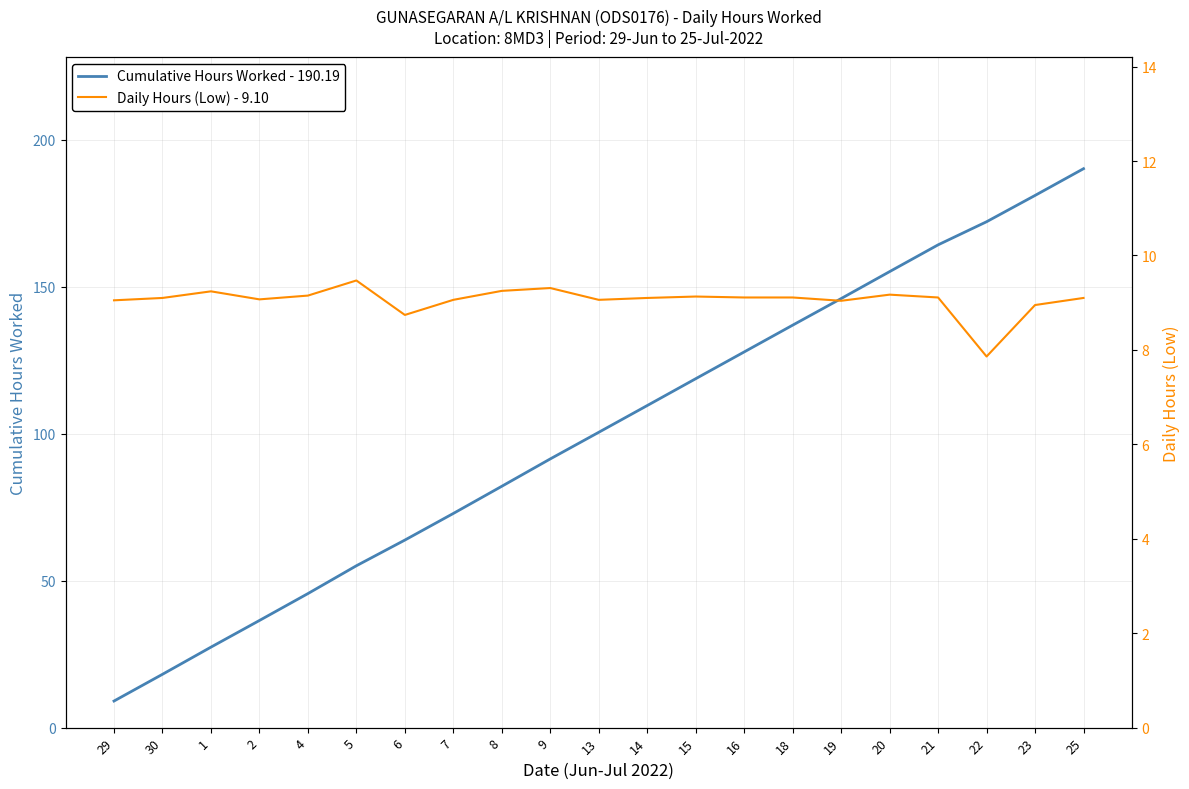

What value does the Daily Hours (Low) - 9.10 series have at 18?

9.1